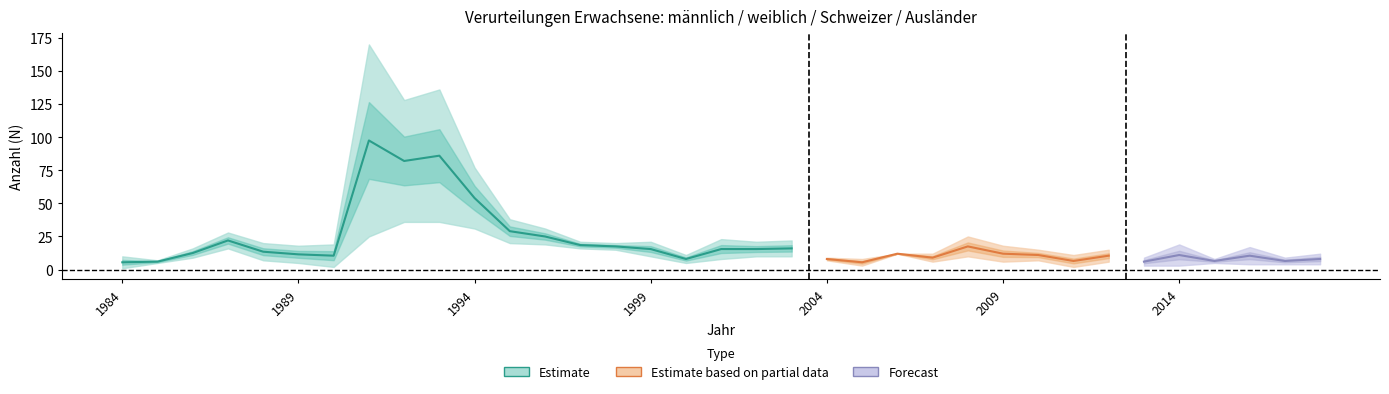

At which category is the sum across all series the highest?

1991